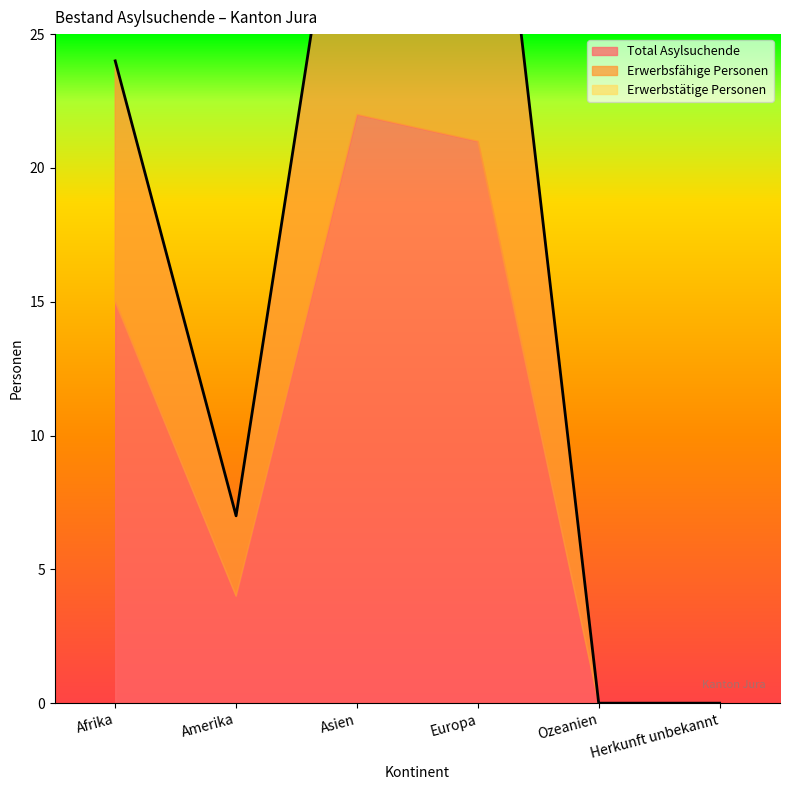

Which category has the highest value in the Total Asylsuchende series?

Asien